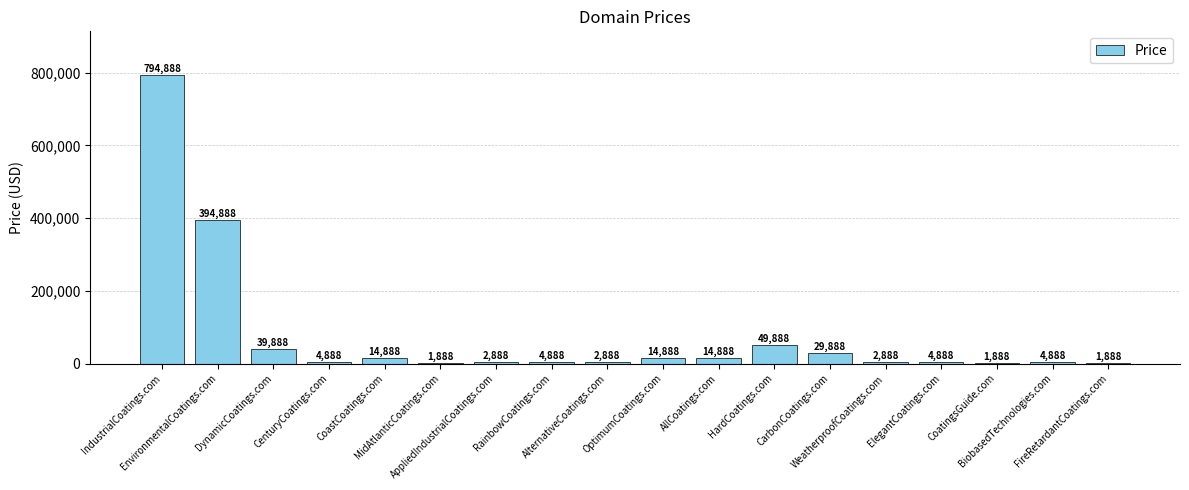

The value at EnvironmentalCoatings.com is 693076. True or false?

False